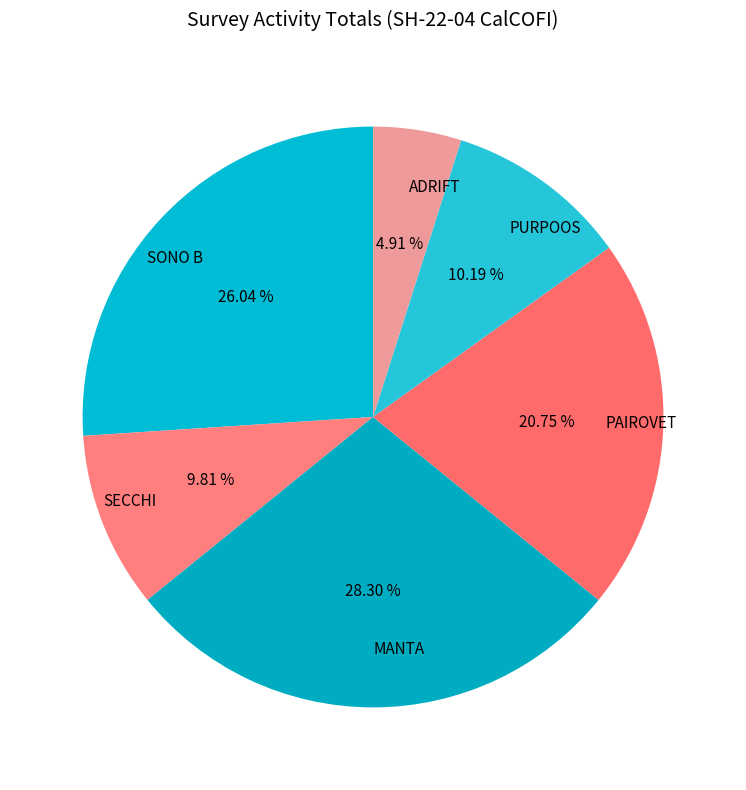

Does any single category account for the majority?

No